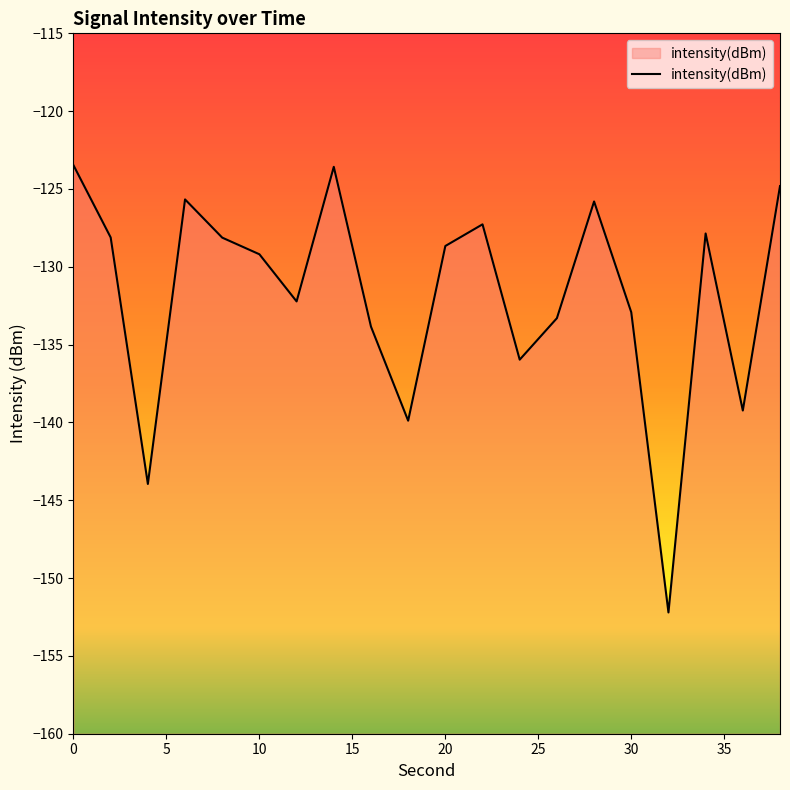

What is the smallest value displayed?

-152.2